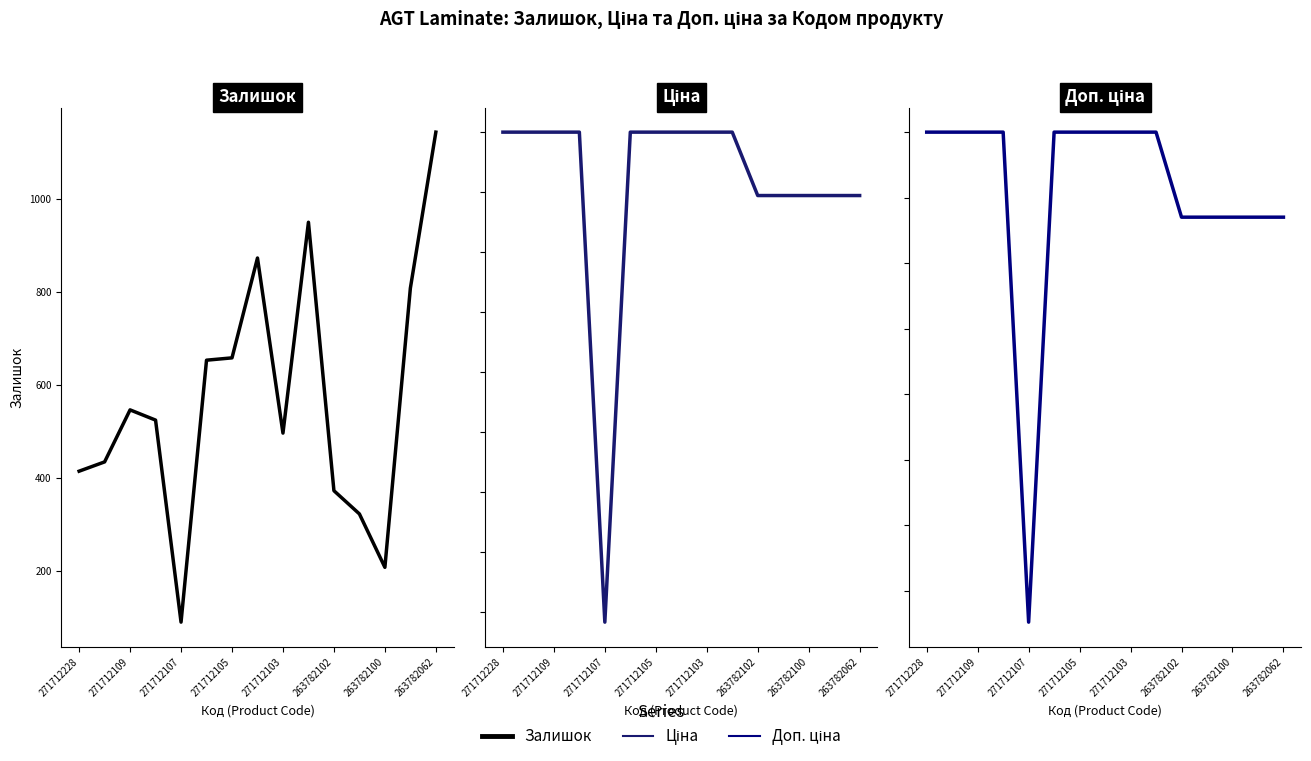

Rank the series by their maximum value, from lowest to highest.

Ціна, Доп. ціна, Залишок